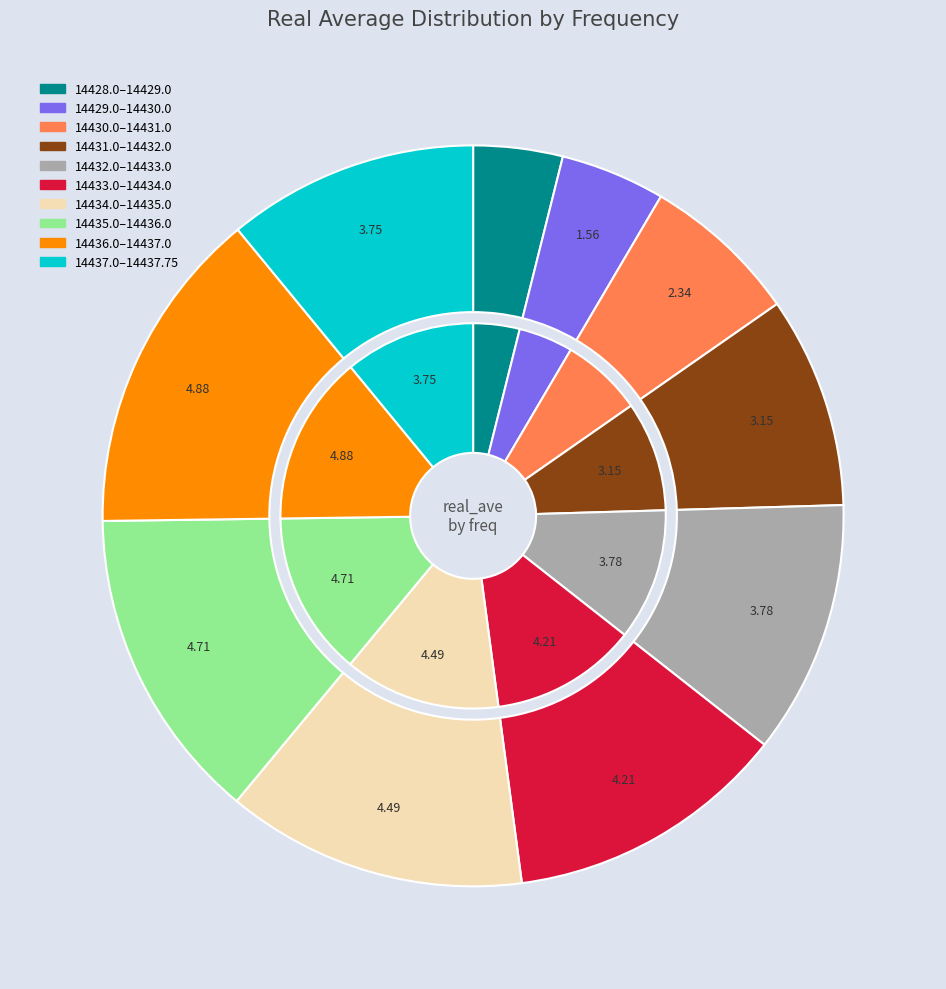

Between 14430.25 and 14436.5, which is larger?

14436.5